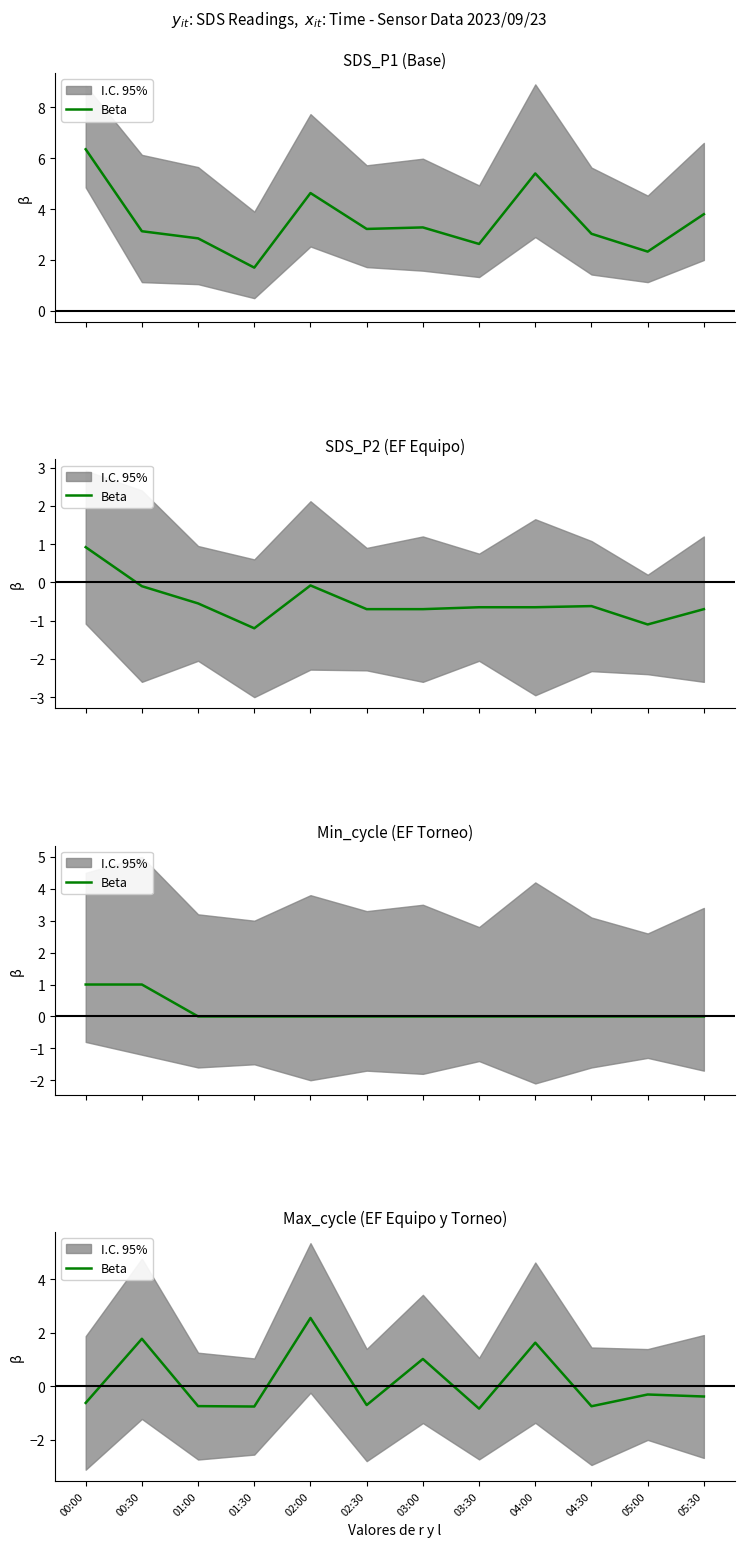

Rank the categories by value from lowest to highest.

03:30, 01:30, 04:30, 01:00, 02:30, 00:00, 05:30, 05:00, 03:00, 04:00, 00:30, 02:00